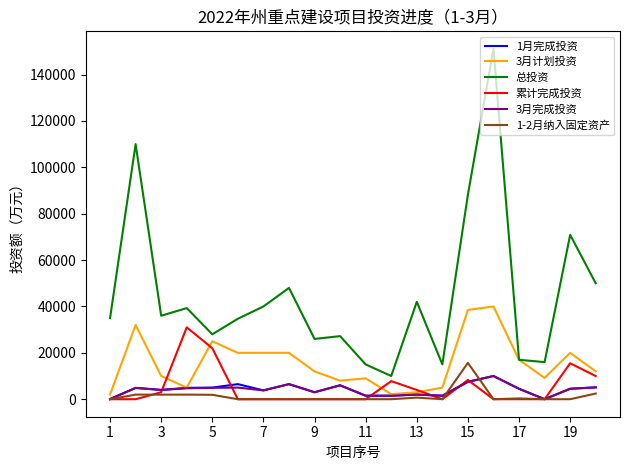

What is the highest value of the 总投资 series?

151100